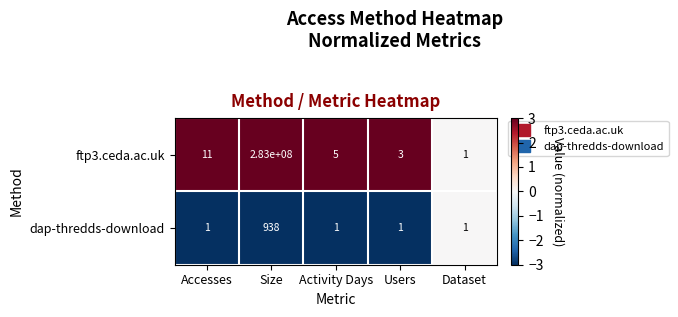

Rank the series by their maximum value, from lowest to highest.

dap-thredds-download, ftp3.ceda.ac.uk